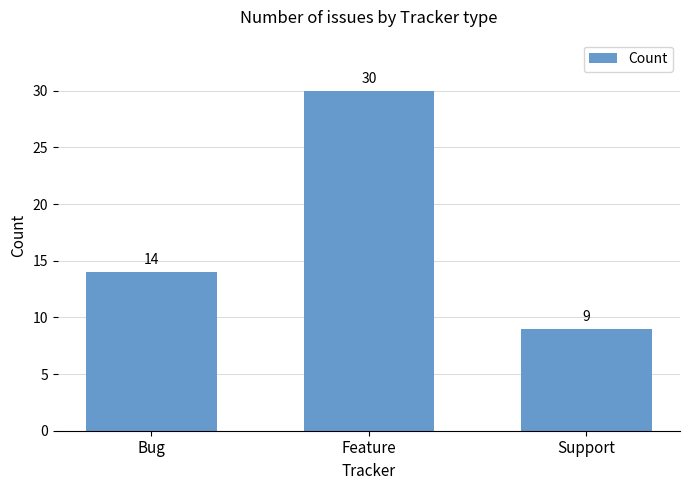

What position from the left is Bug?

1